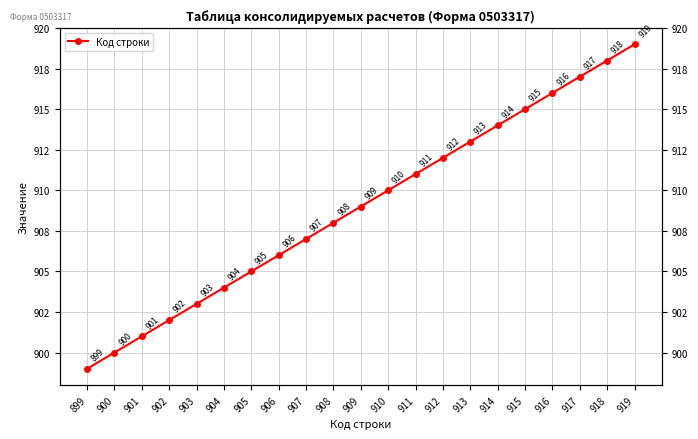

Is it true that the value at 910 is 910?

True